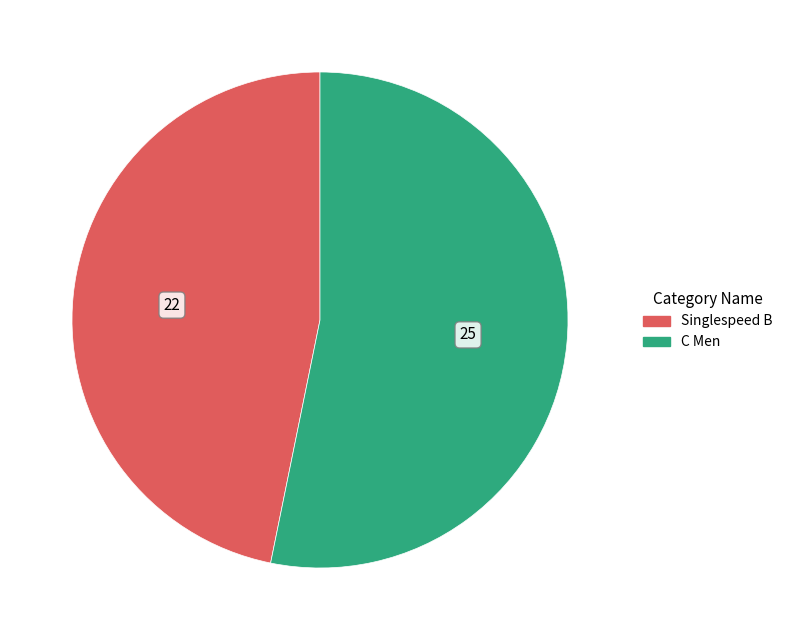

Is it true that C Men is 46% of the pie?

False